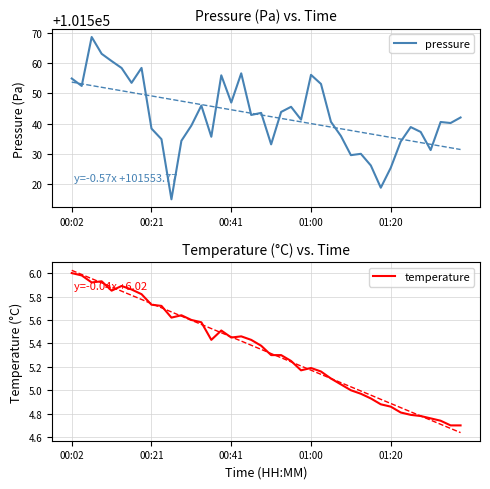

What is the highest value of the pressure series?

101568.8